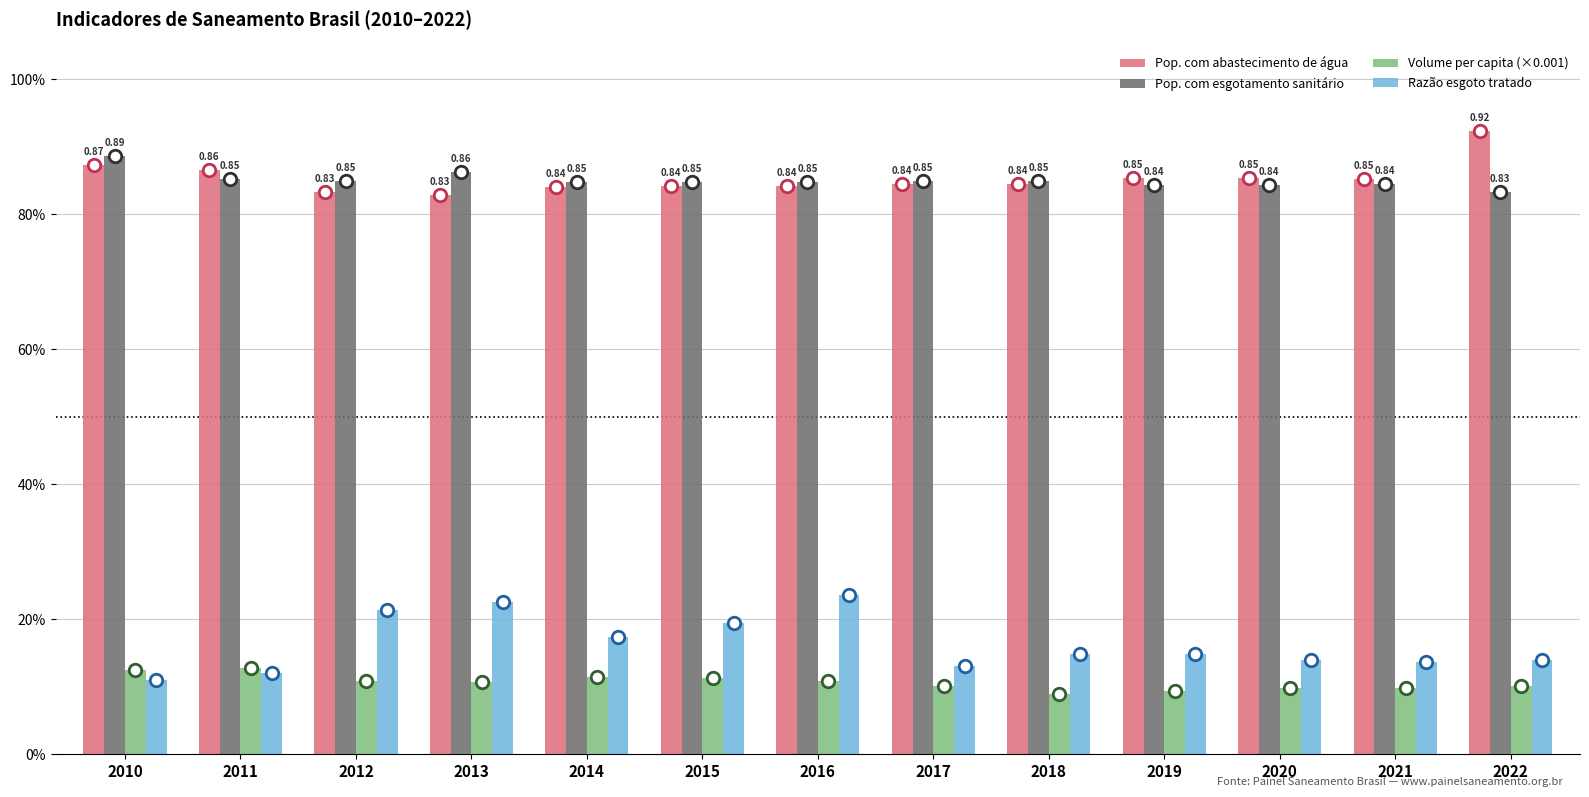

Are the bars grouped side by side (vs. stacked)?

Yes